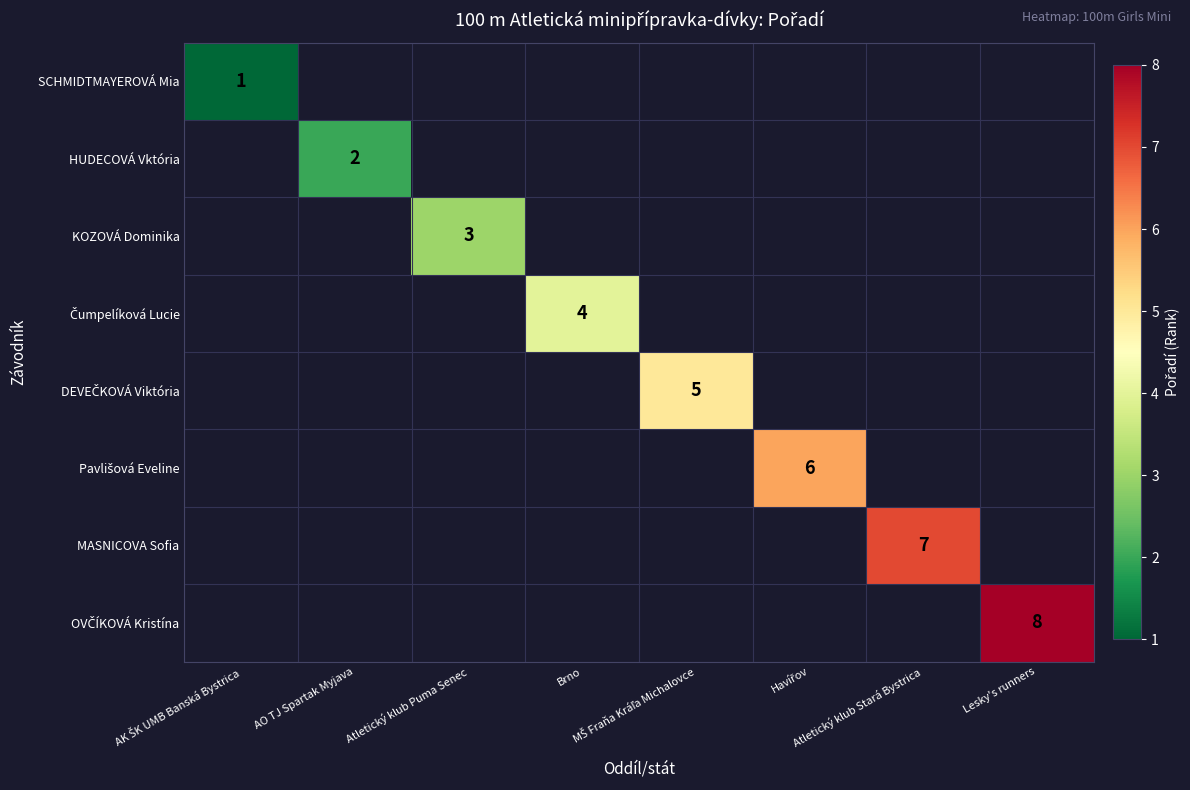

At which category does the chart reach its minimum across all series?

AK ŠK UMB Banská Bystrica